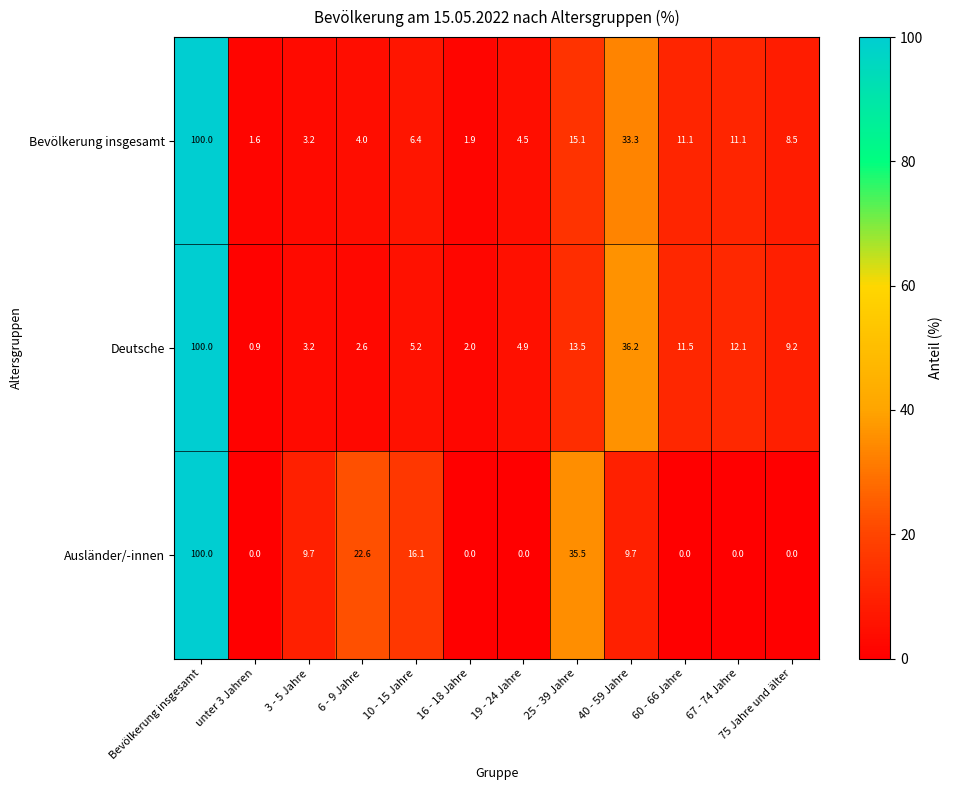

Where is Deutsche nearest to the value 50?

40 - 59 Jahre